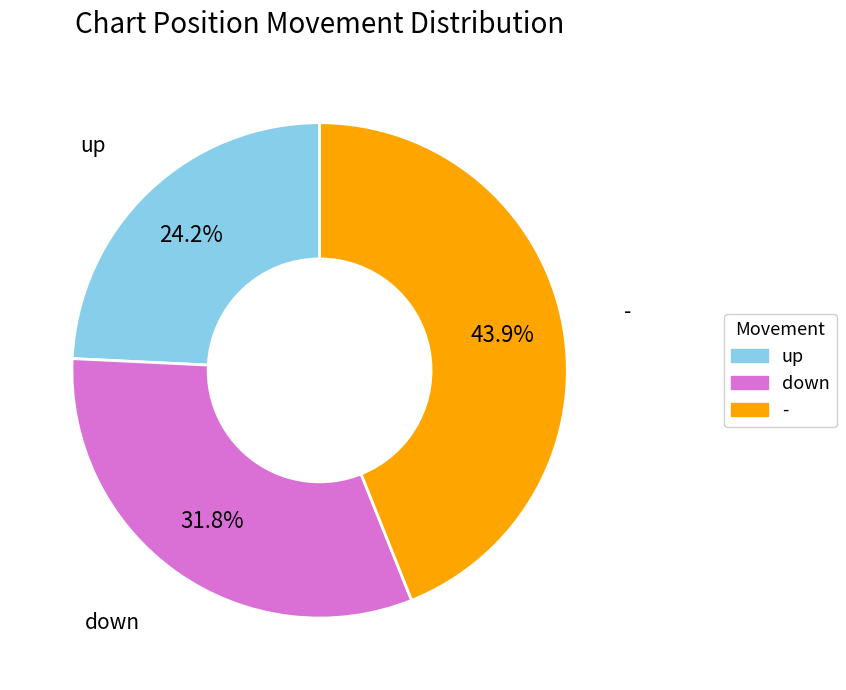

Count the number of slices in the pie.

3